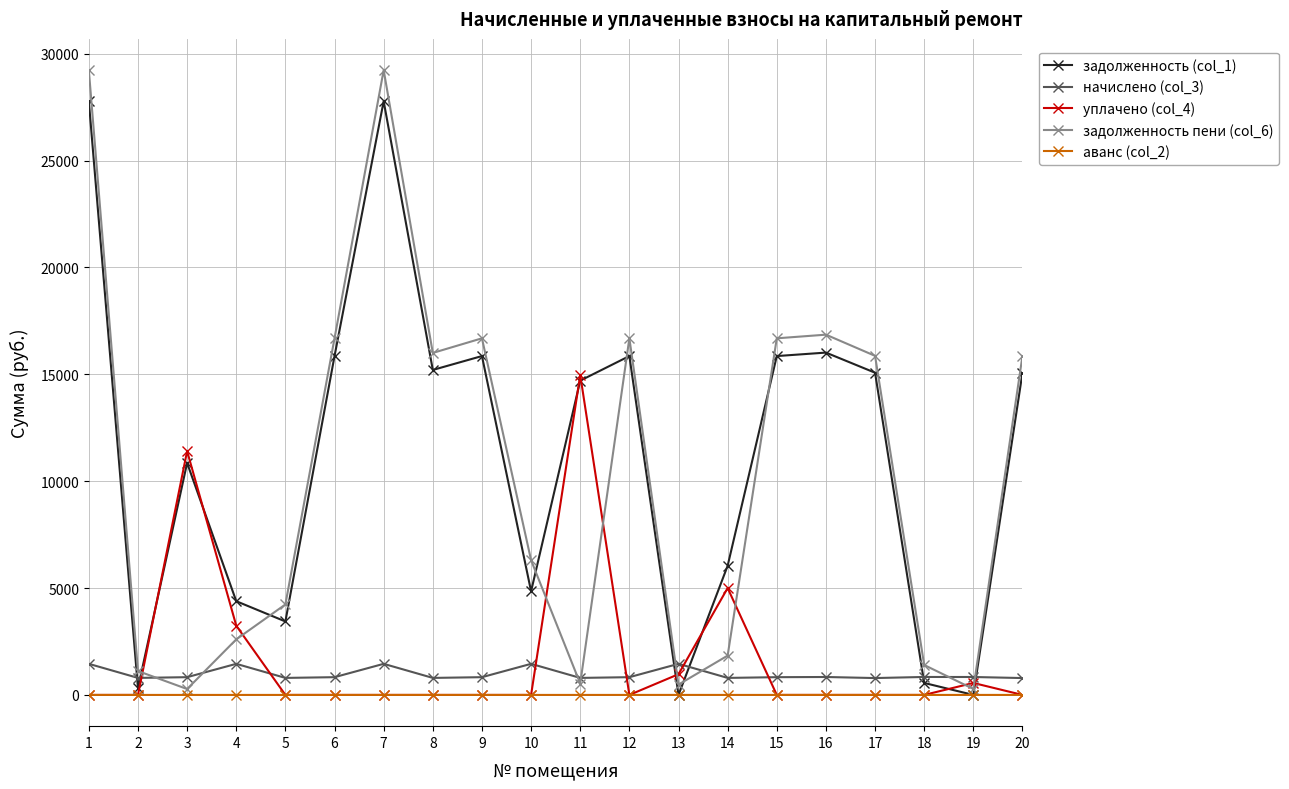

After their last crossing, which series has the higher values: задолженность (col_1) or начислено (col_3)?

задолженность (col_1)